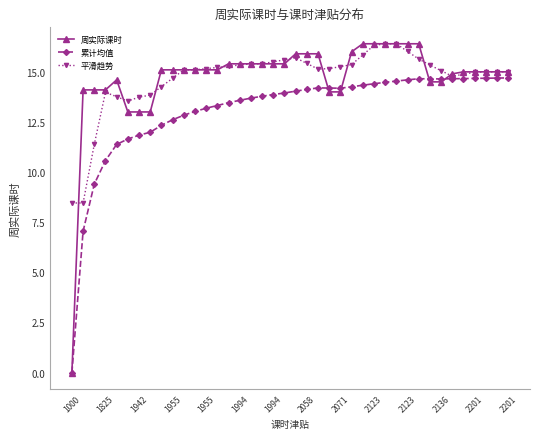

What is the maximum value shown in the chart?

16.4